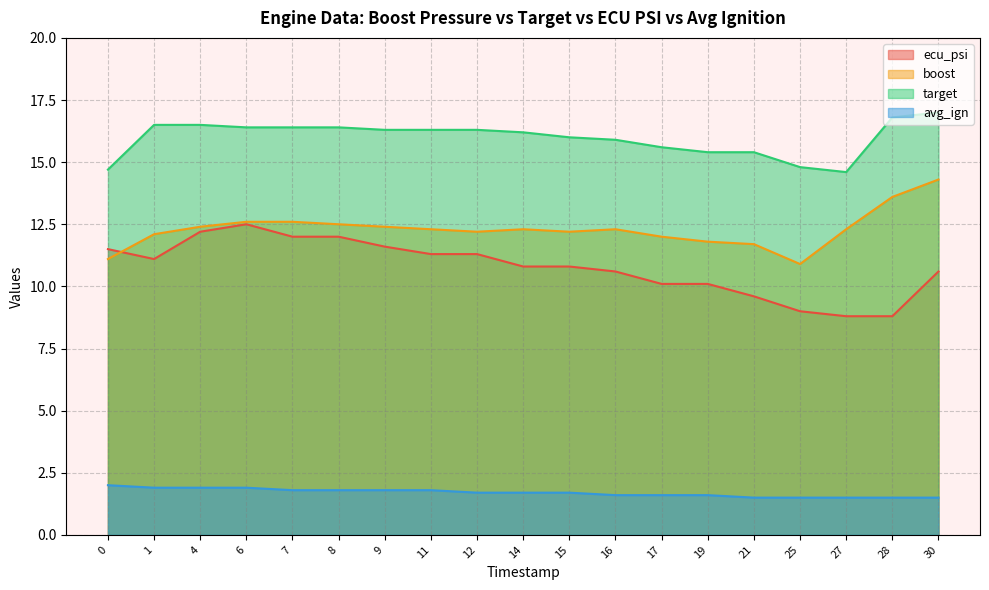

Reading right to left, list all the values displayed in this chart.

ecu_psi: 30=10.6	28=8.8	27=8.8	25=9.0	21=9.6	19=10.1	17=10.1	16=10.6	15=10.8	14=10.8	12=11.3	11=11.3	9=11.6	8=12.0	7=12.0	6=12.5	4=12.2	1=11.1	0=11.5
boost: 30=14.3	28=13.6	27=12.3	25=10.9	21=11.7	19=11.8	17=12.0	16=12.3	15=12.2	14=12.3	12=12.2	11=12.3	9=12.4	8=12.5	7=12.6	6=12.6	4=12.4	1=12.1	0=11.1
target: 30=17.0	28=16.8	27=14.6	25=14.8	21=15.4	19=15.4	17=15.6	16=15.9	15=16.0	14=16.2	12=16.3	11=16.3	9=16.3	8=16.4	7=16.4	6=16.4	4=16.5	1=16.5	0=14.7
avg_ign: 30=1.5	28=1.5	27=1.5	25=1.5	21=1.5	19=1.6	17=1.6	16=1.6	15=1.7	14=1.7	12=1.7	11=1.8	9=1.8	8=1.8	7=1.8	6=1.9	4=1.9	1=1.9	0=2.0